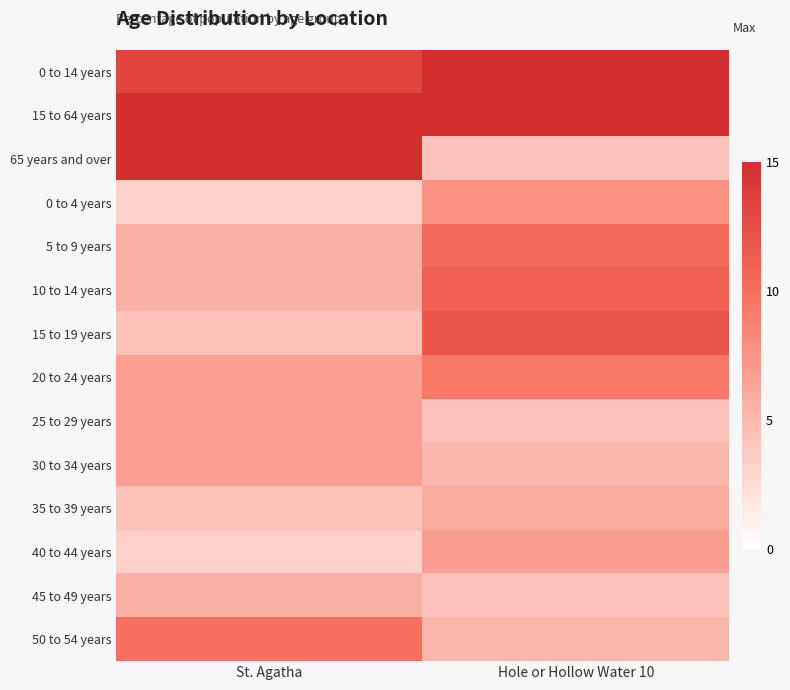

Rank the series at St. Agatha from highest to lowest value.

15 to 64 years, 65 years and over, 0 to 14 years, 50 to 54 years, 20 to 24 years, 25 to 29 years, 30 to 34 years, 5 to 9 years, 10 to 14 years, 45 to 49 years, 15 to 19 years, 35 to 39 years, 0 to 4 years, 40 to 44 years